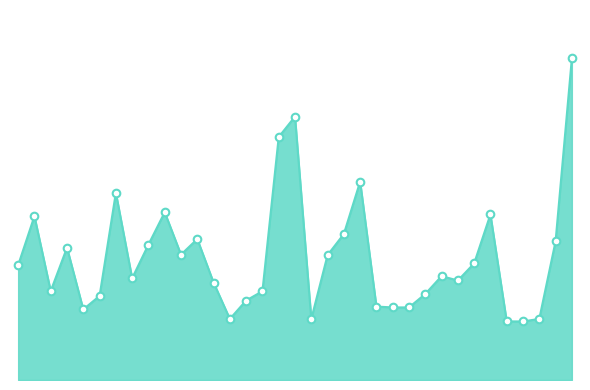

Is this an area chart (filled region under the line)?

Yes